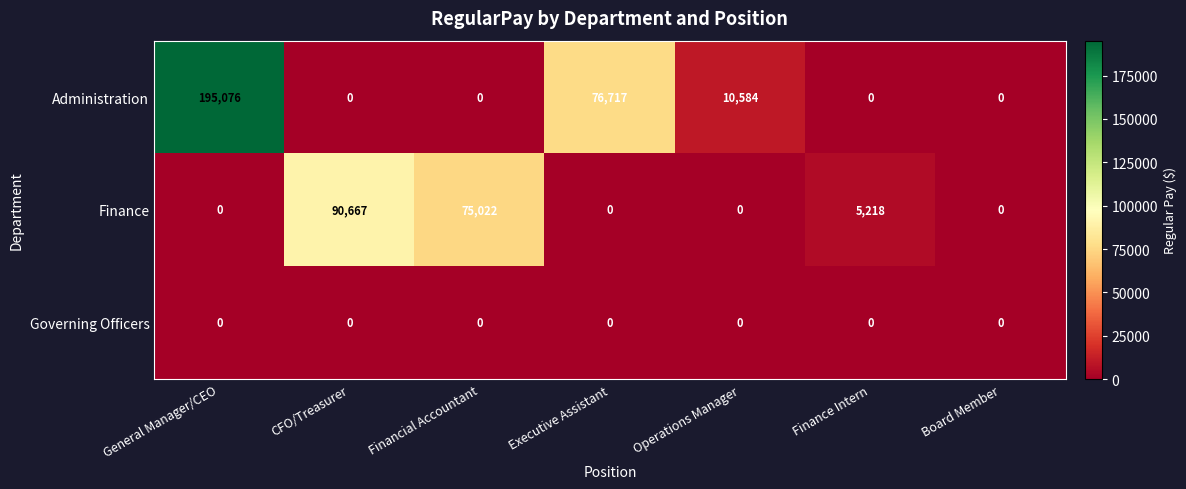

Which series changed the most between General Manager/CEO and Board Member?

Administration